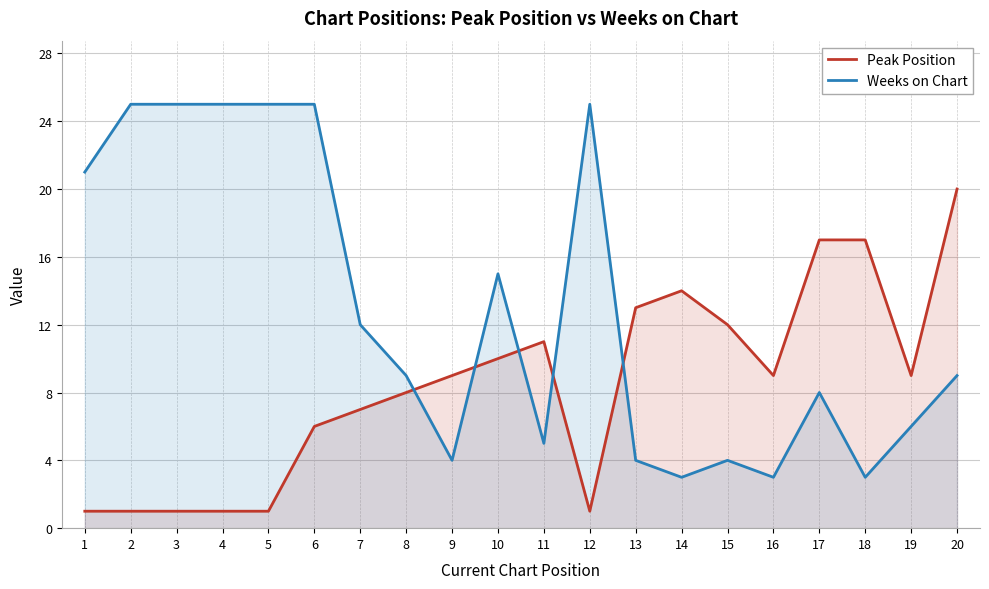

At which category does the chart reach its peak across all series?

2